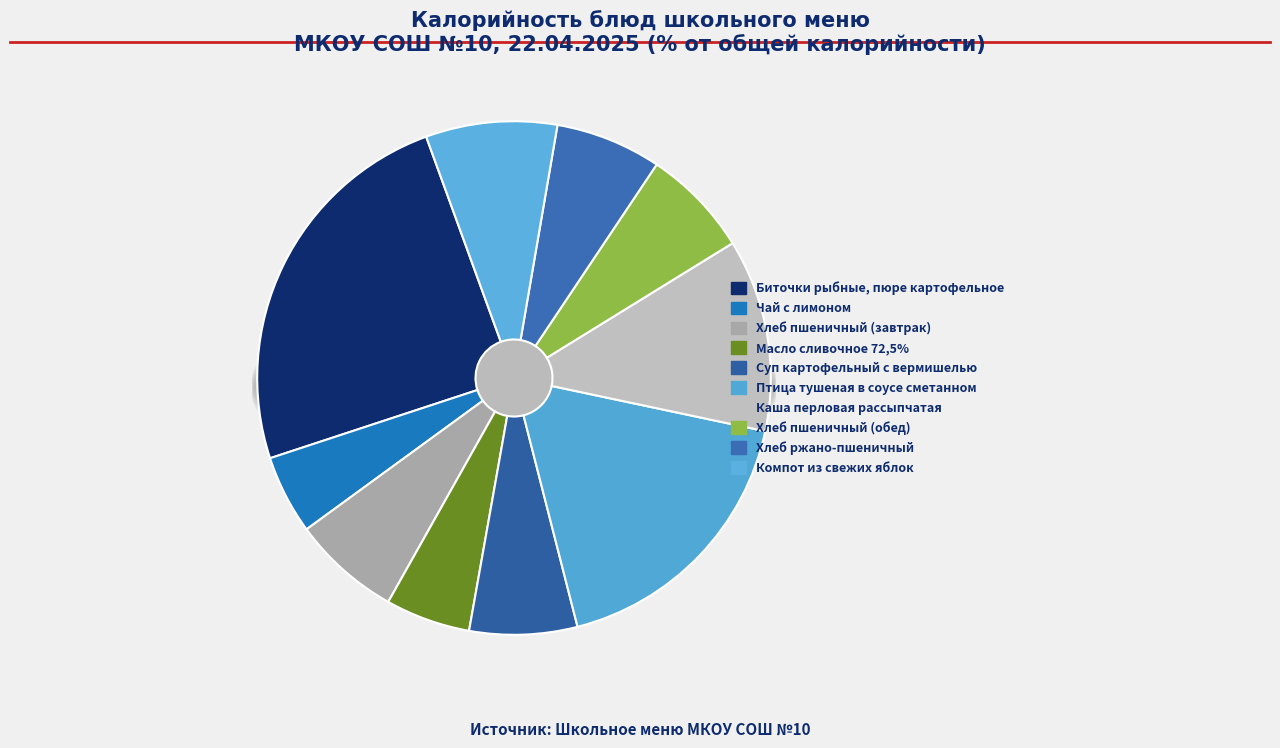

To the nearest percent, what portion does Суп картофельный с вермишелью represent?

7%